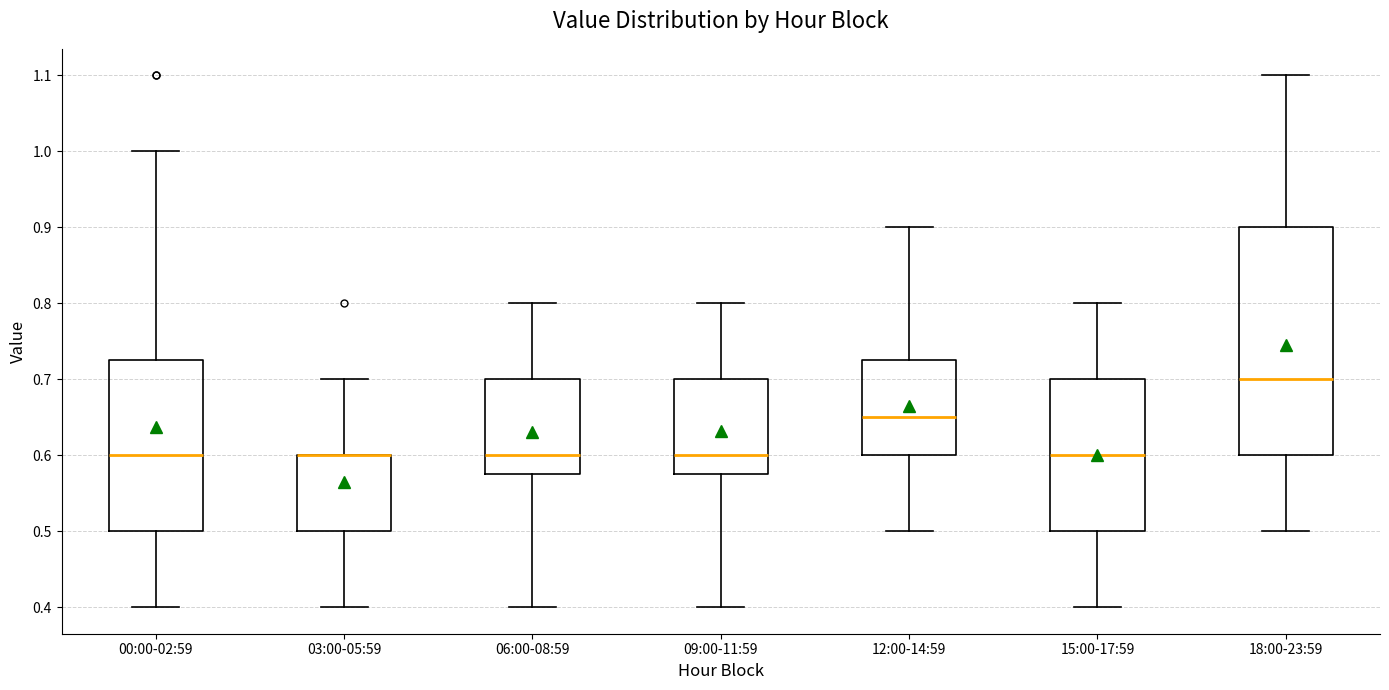

Where does the upper whisker of the box for 18:00-23:59 end on the y-axis? The values are not printed on the chart, so give them approximately, as read against the axis.

1.10